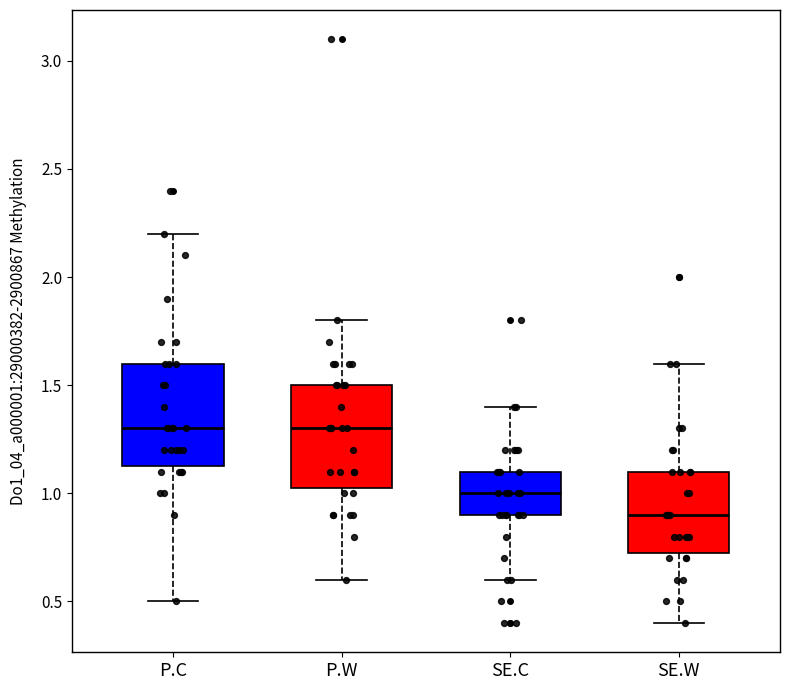

Reading left to right, transcribe this box plot: for each box, give where its median line is, the range the box spans, and where its two whiskers end, as read against the y-axis. The values are not printed on the chart, so give them approximately, as read against the axis.

P.C: median 1.30, box 1.15 to 1.60, whiskers 0.50 to 2.20
P.W: median 1.30, box 1.05 to 1.50, whiskers 0.60 to 1.80
SE.C: median 1.00, box 0.90 to 1.10, whiskers 0.60 to 1.40
SE.W: median 0.90, box 0.75 to 1.10, whiskers 0.40 to 1.60